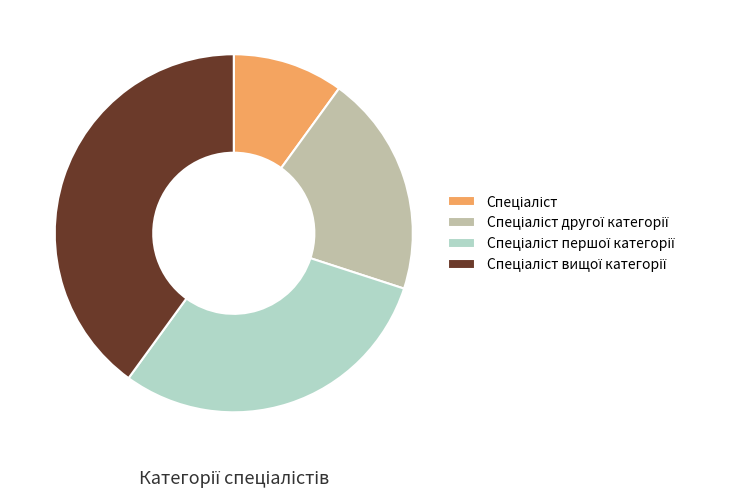

Is there any slice that represents more than half of the pie?

No